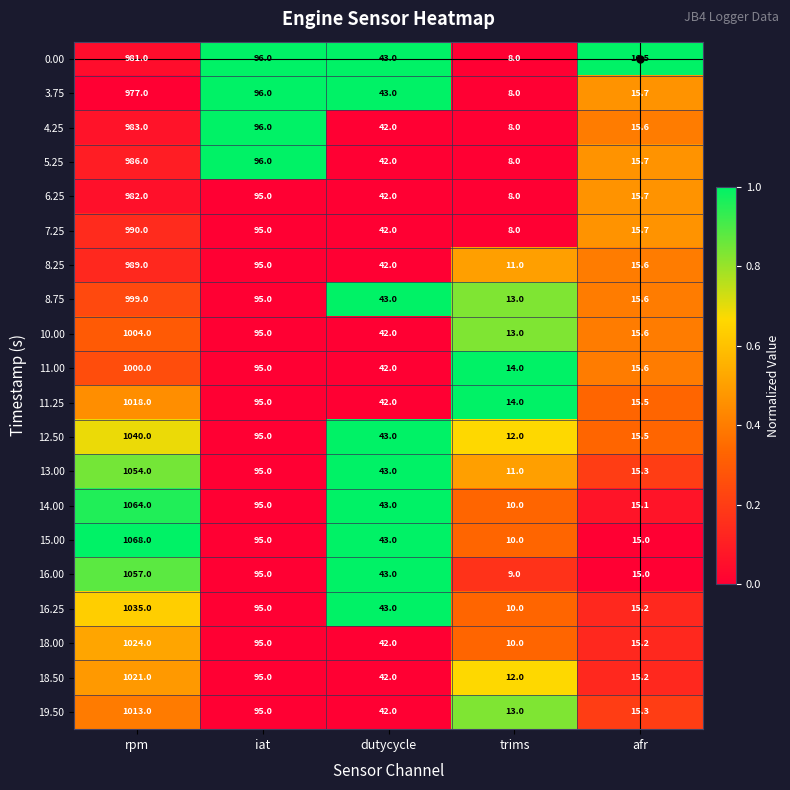

The value of 5.25 at trims is 5.3. True or false?

False